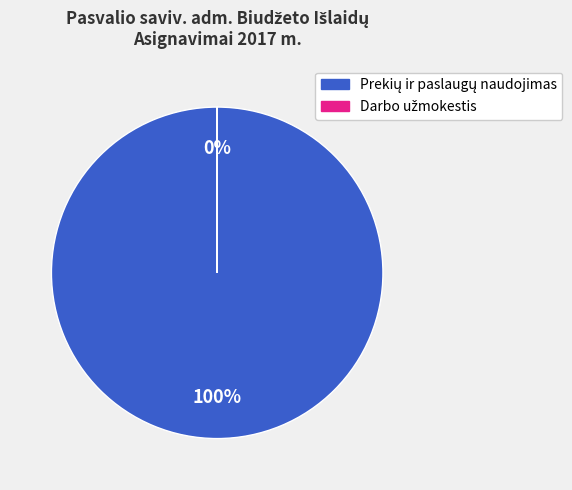

What is the total percentage of Prekių ir paslaugų naudojimas and Darbo užmokestis ir socialinio draudimo įmokos?

100.0%